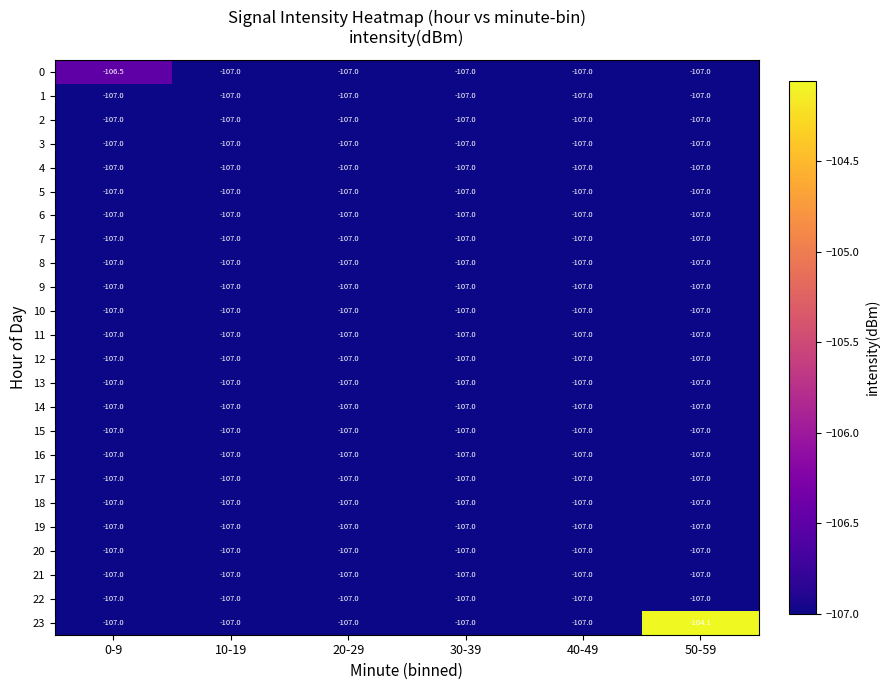

What is the average value of the 11 series?

-107.0